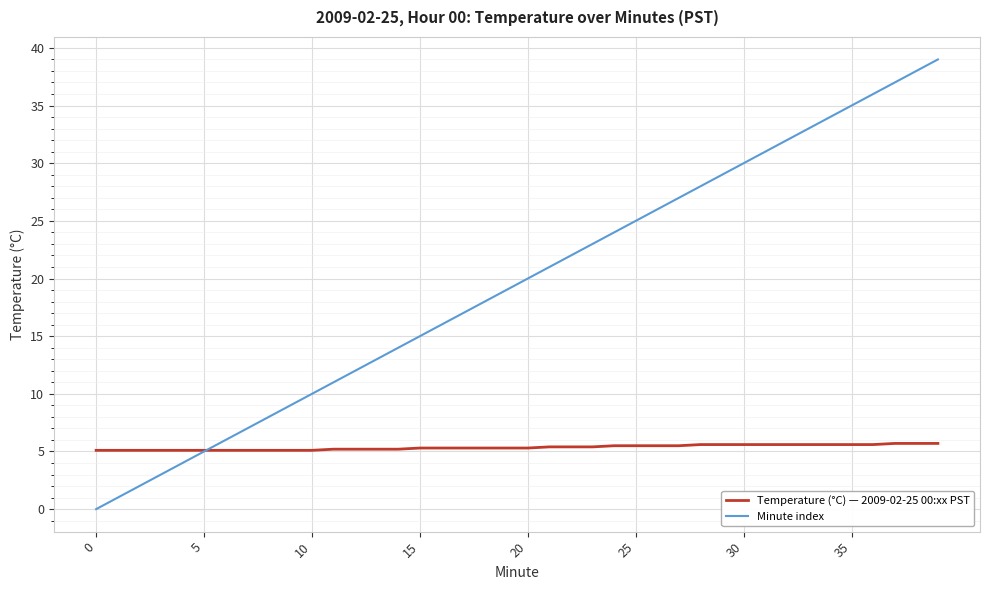

Which series has the largest range (max minus min)?

Minute index